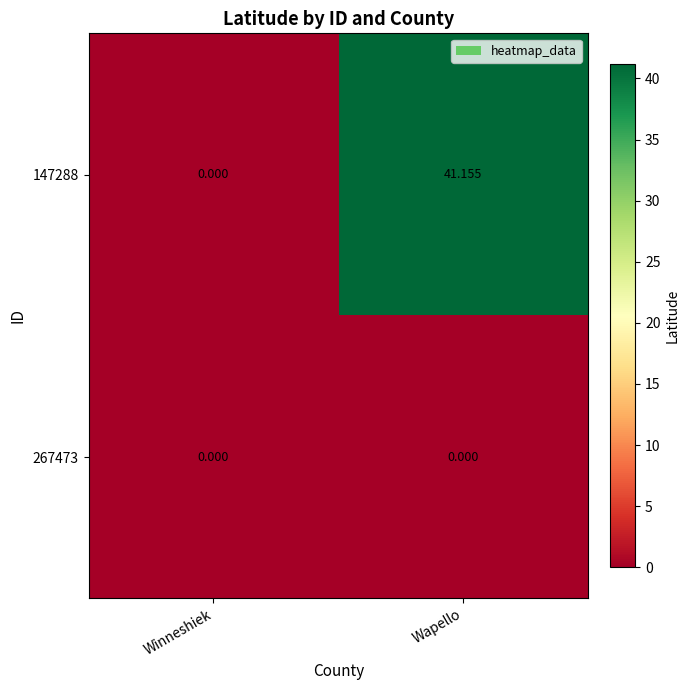

Which label corresponds to the largest value in the chart?

Wapello